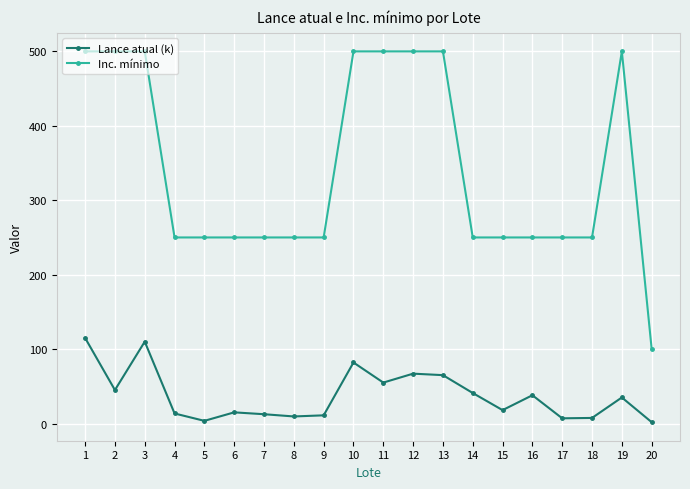

What is the average value of the Lance atual (k) series?

37.6